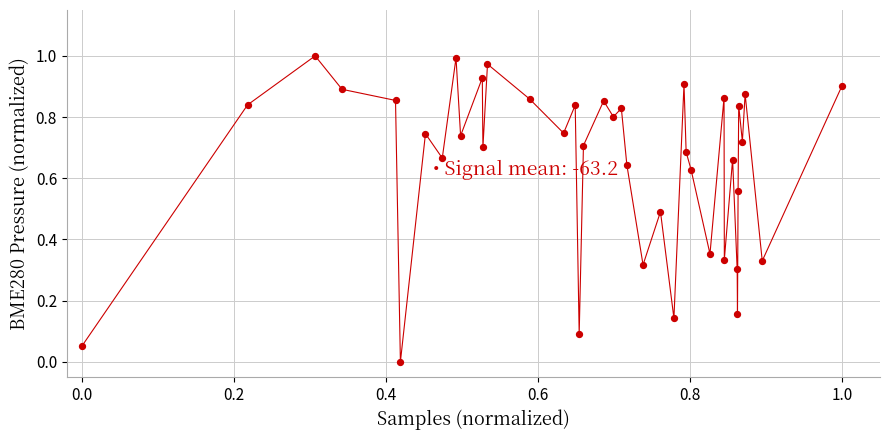

How many data points are displayed?

40